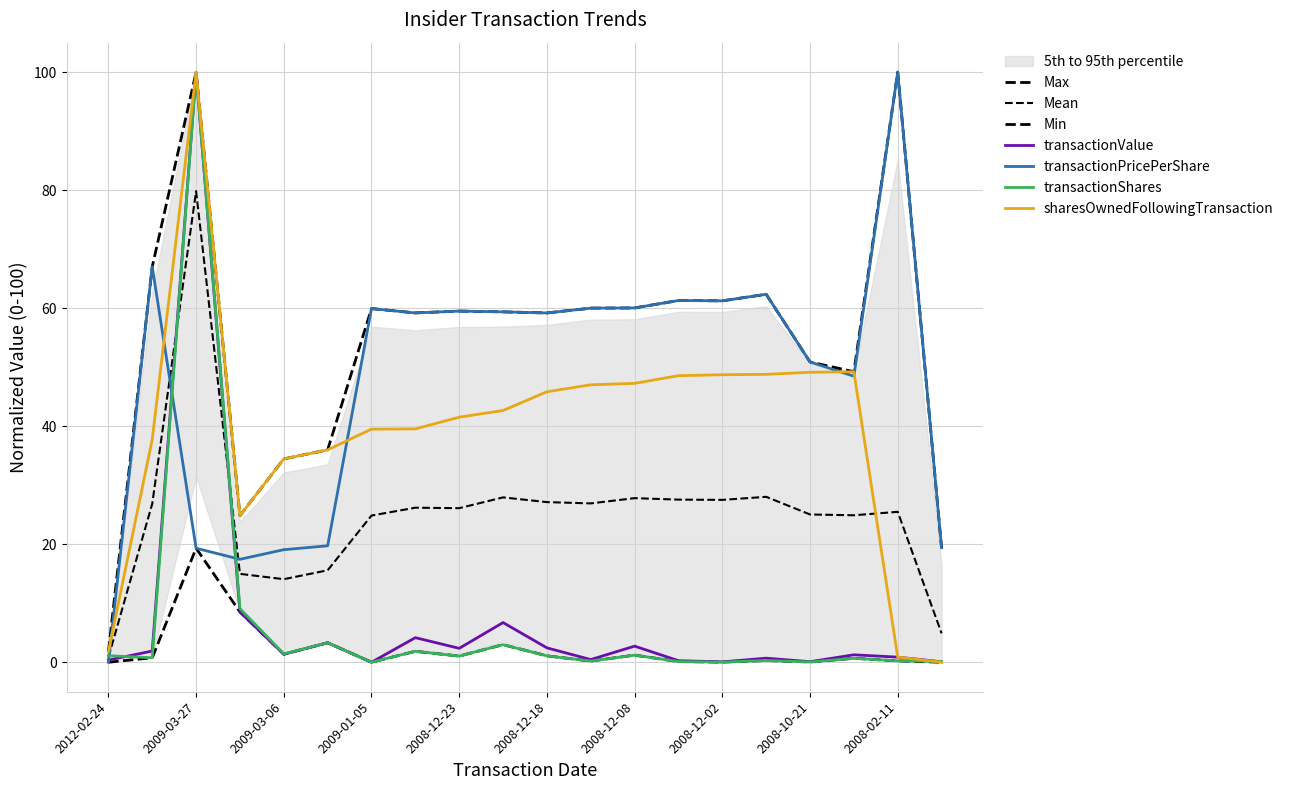

True or false: transactionValue and transactionPricePerShare cross at least once.

True